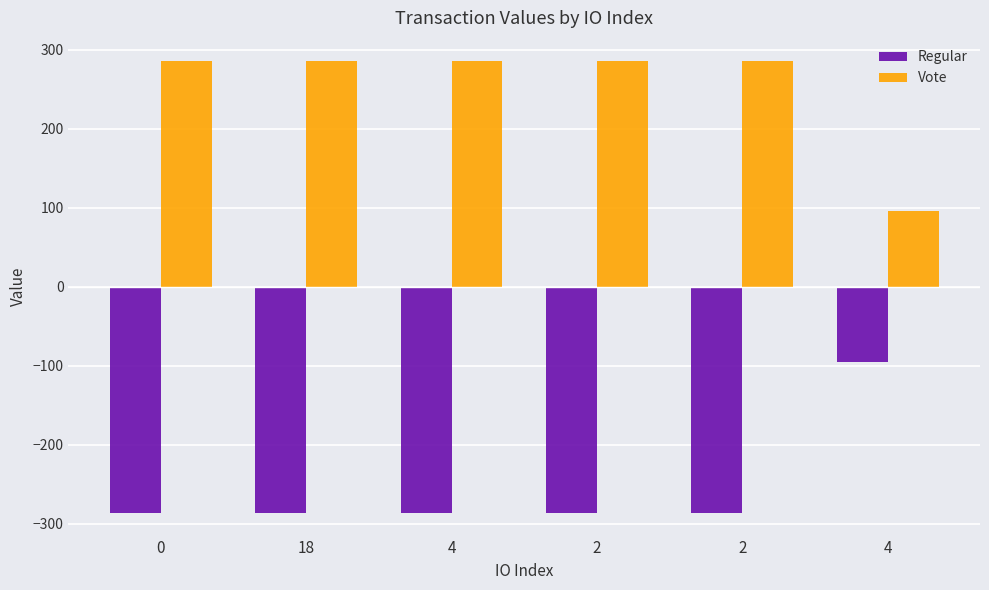

What is the value of the Regular bar at the 2nd from the left?

-286.3